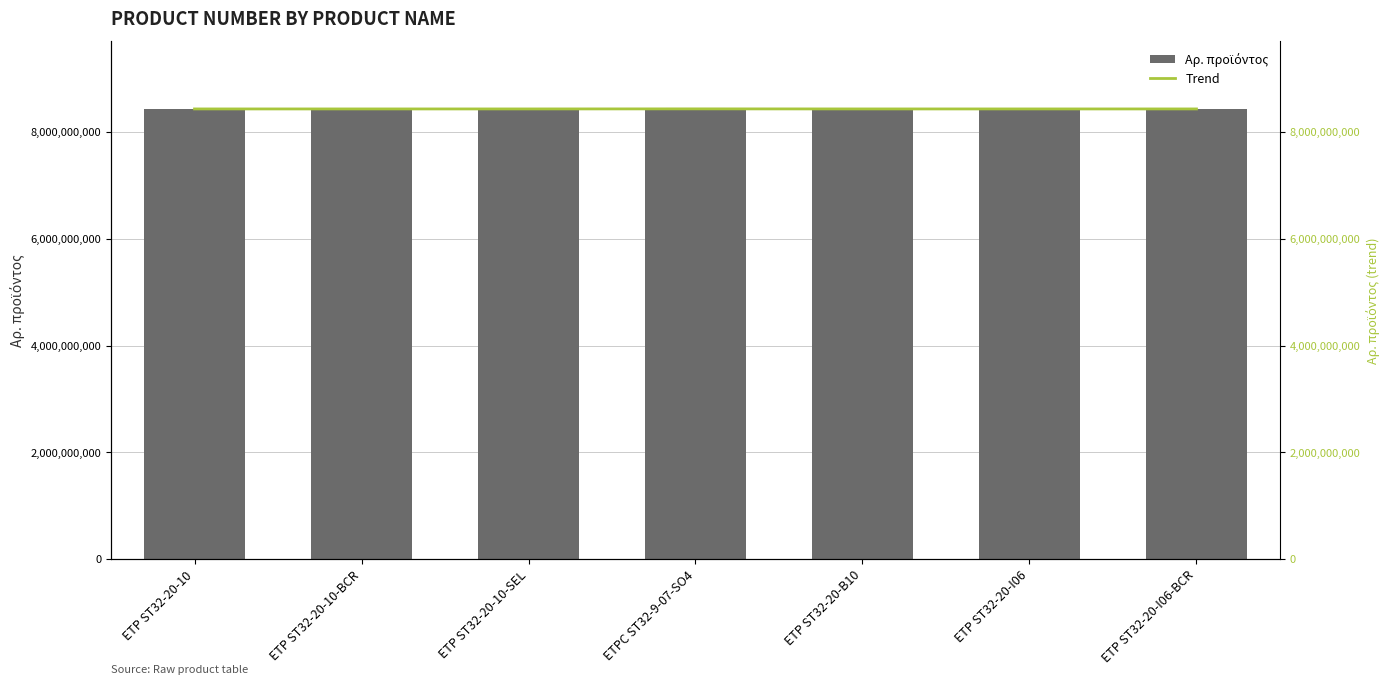

What is the value of the Trend bar at the 4th from the left?

8434420103